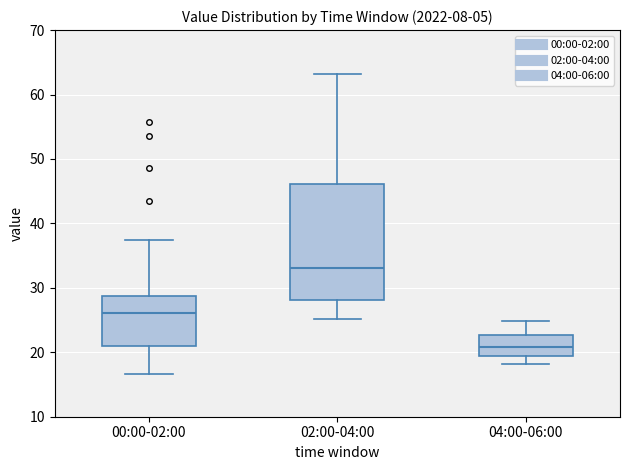

Reading left to right, read every box against the y-axis: the position of its median line, the range the box covers, and the ends of its whiskers. The values are not printed on the chart, so give them approximately, as read against the axis.

00:00-02:00: median 26, box 21 to 29, whiskers 17 to 37
02:00-04:00: median 33, box 28 to 46, whiskers 25 to 63
04:00-06:00: median 21, box 19 to 23, whiskers 18 to 25